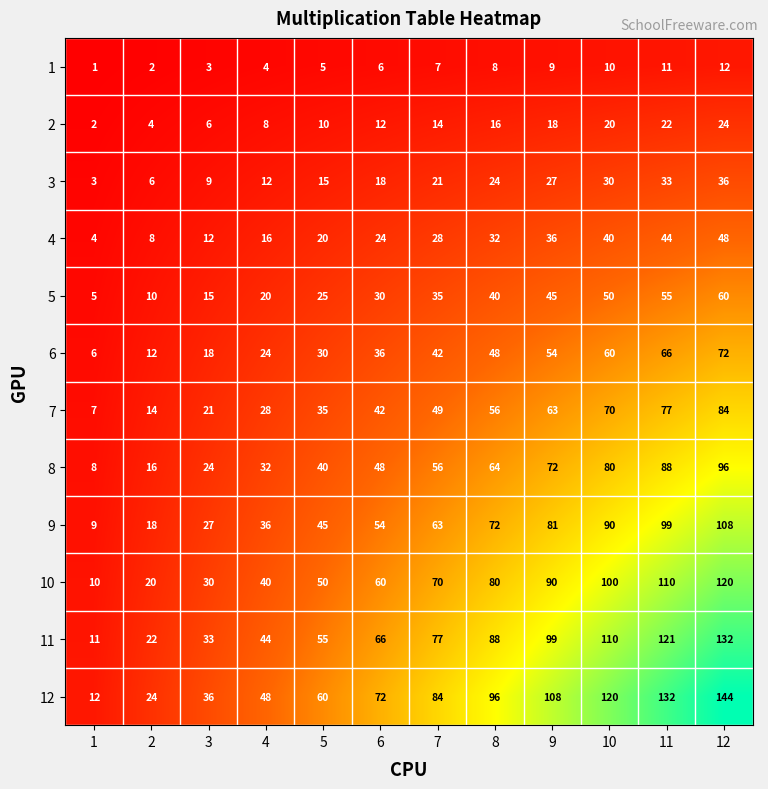

At 12, list the series in order from smallest to largest.

1, 2, 3, 4, 5, 6, 7, 8, 9, 10, 11, 12